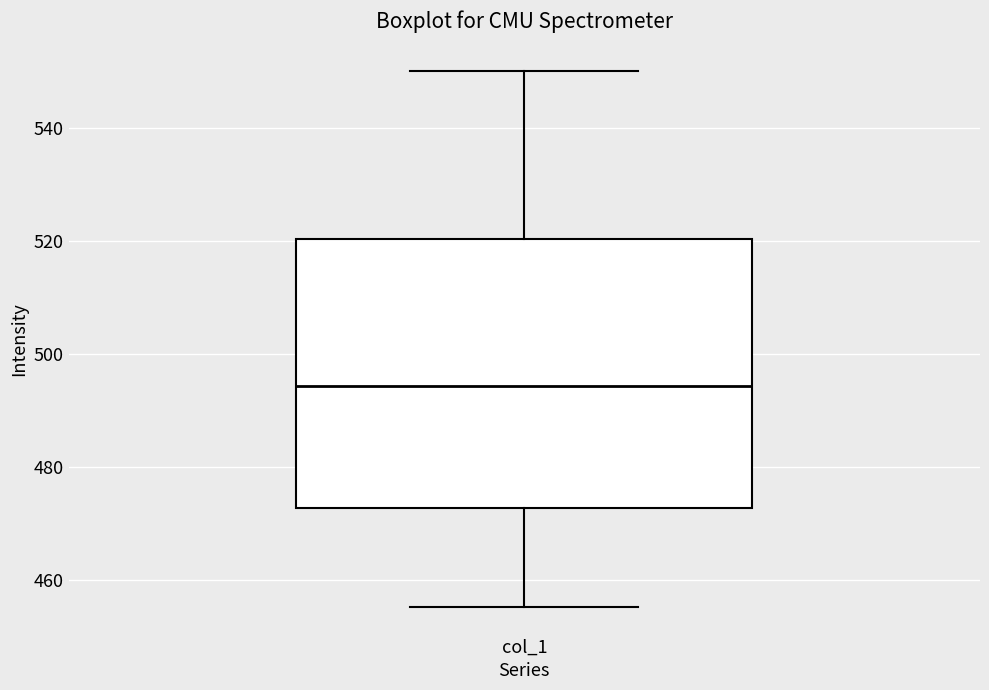

Where does the upper whisker of the box for col_1 end on the y-axis? The values are not printed on the chart, so give them approximately, as read against the axis.

550